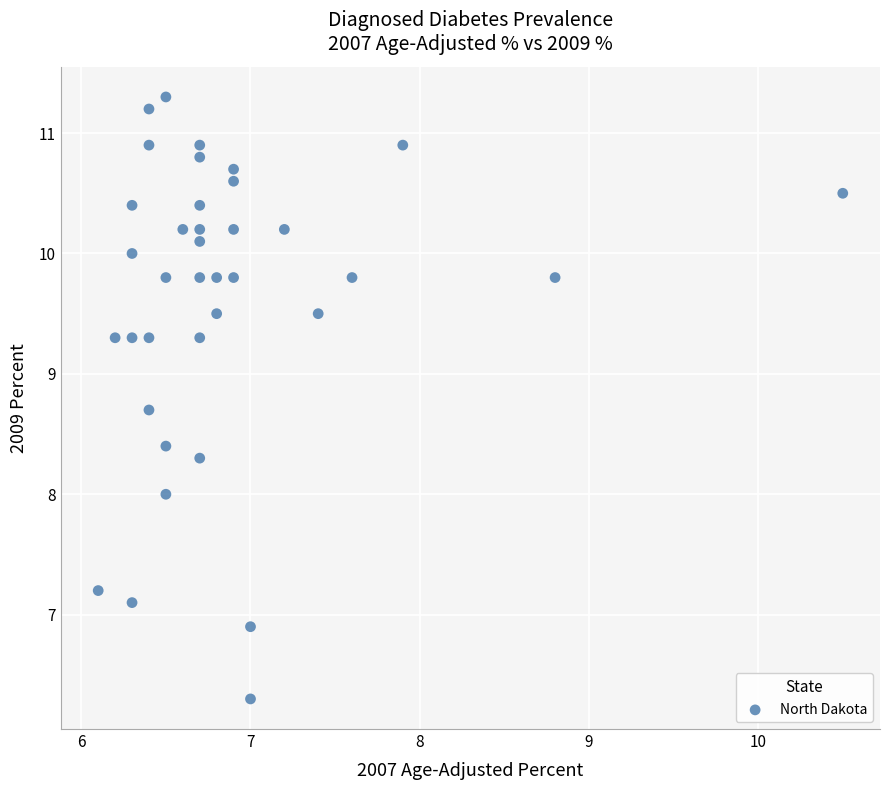

What is the range of X values (max minus min)?

4.4